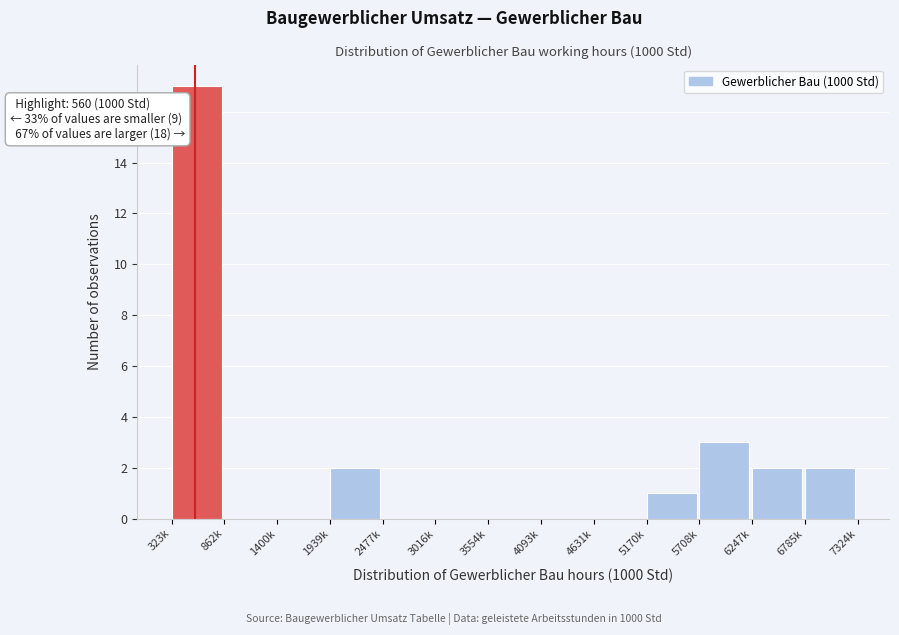

Reading left to right, list all the values displayed in this chart.

323k=17	862k=0	1400k=0	1939k=2	2477k=0	3016k=0	3554k=0	4093k=0	4631k=0	5170k=1	5708k=3	6247k=2	6785k=2